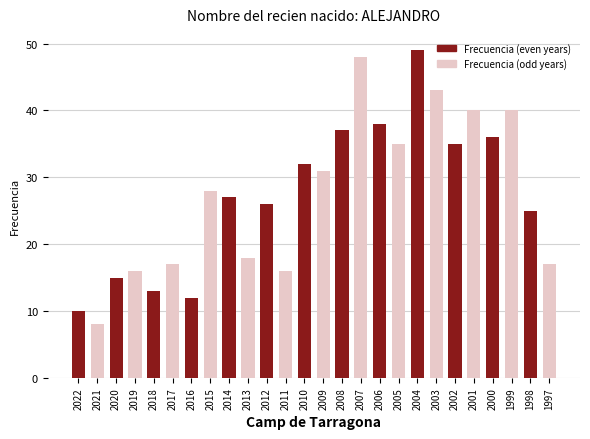

What is the maximum value shown in the chart?

49